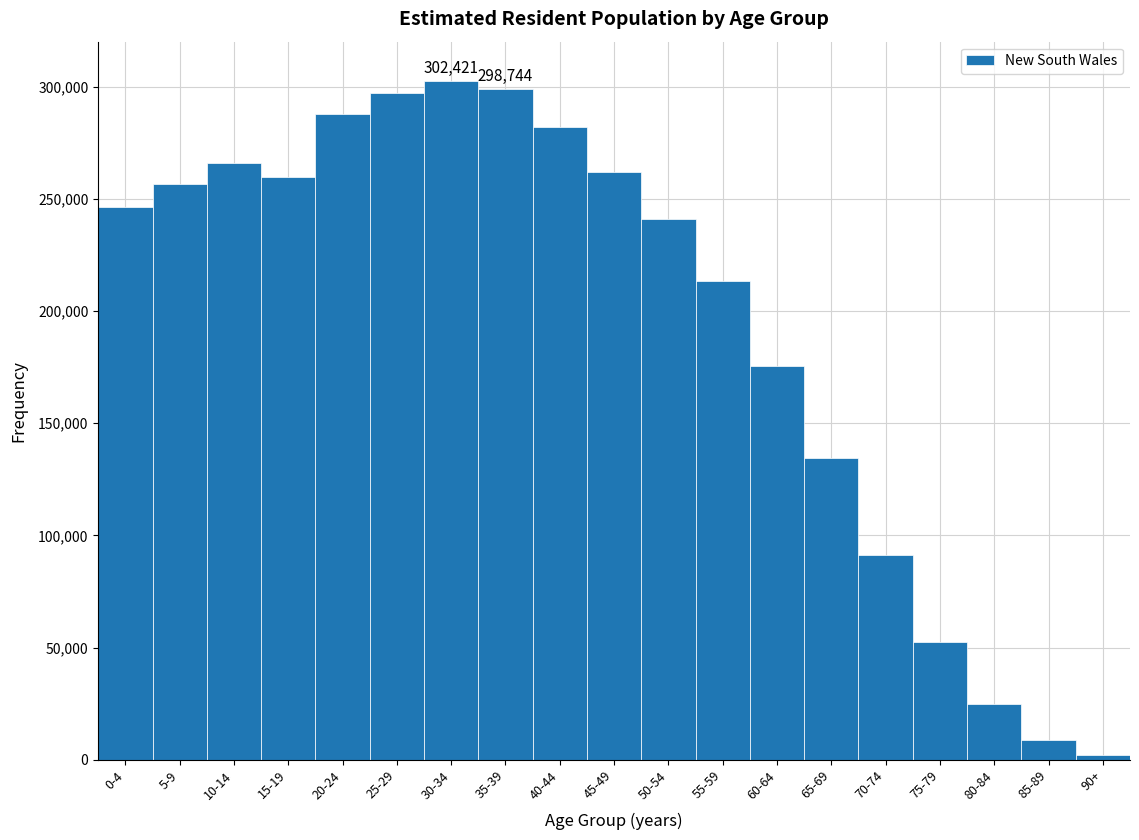

Reading left to right, extract all data points from this chart.

246319	256731	265953	259846	287850	297131	302421	298744	281845	262109	240844	213576	175291	134509	91348	52341	24867	8702	1948